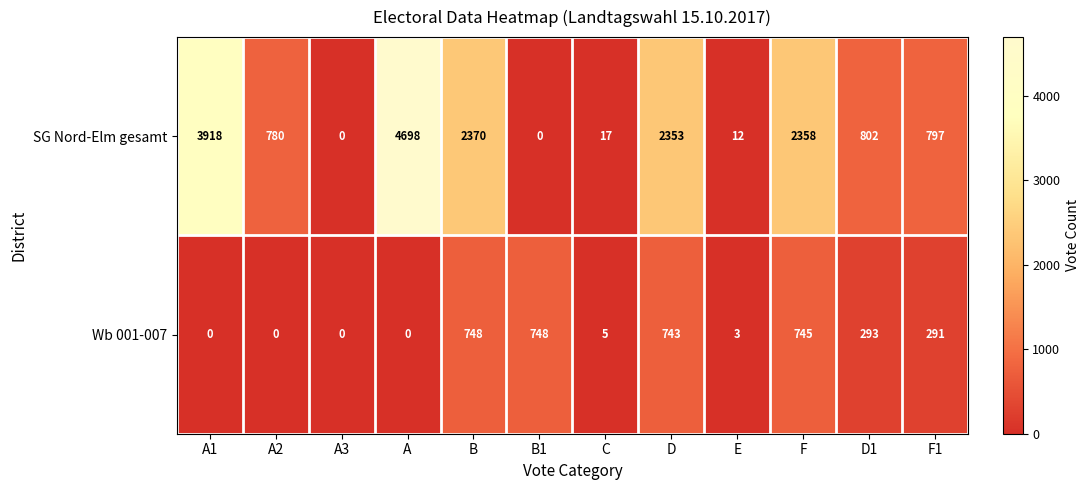

What is the total value across all series at C?

22